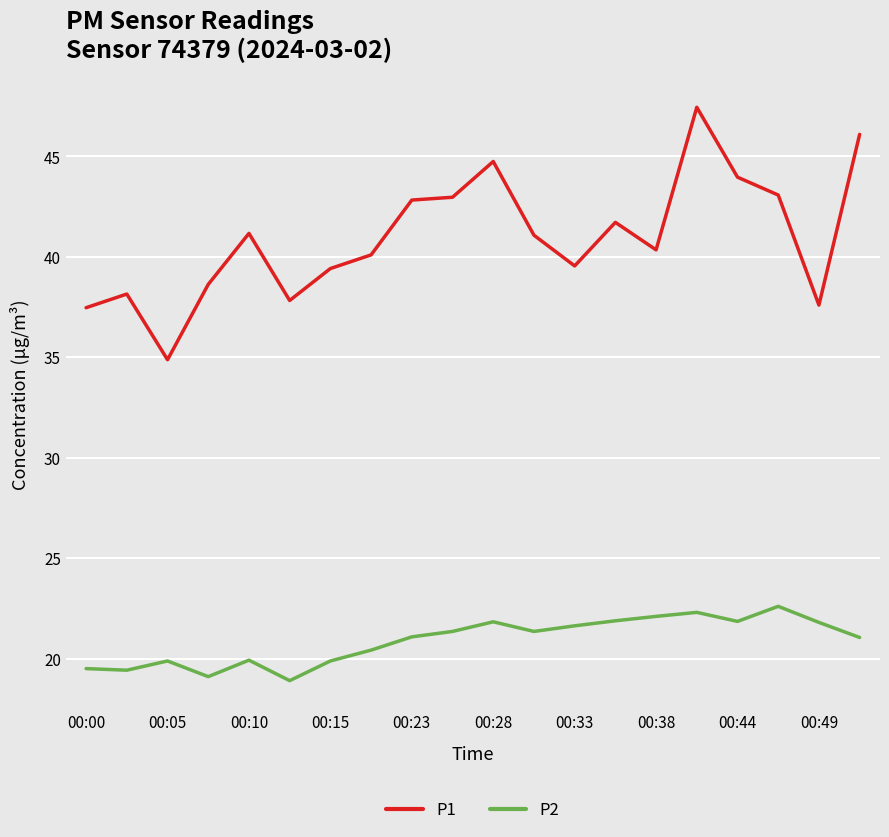

What is the maximum value for P2?

22.6